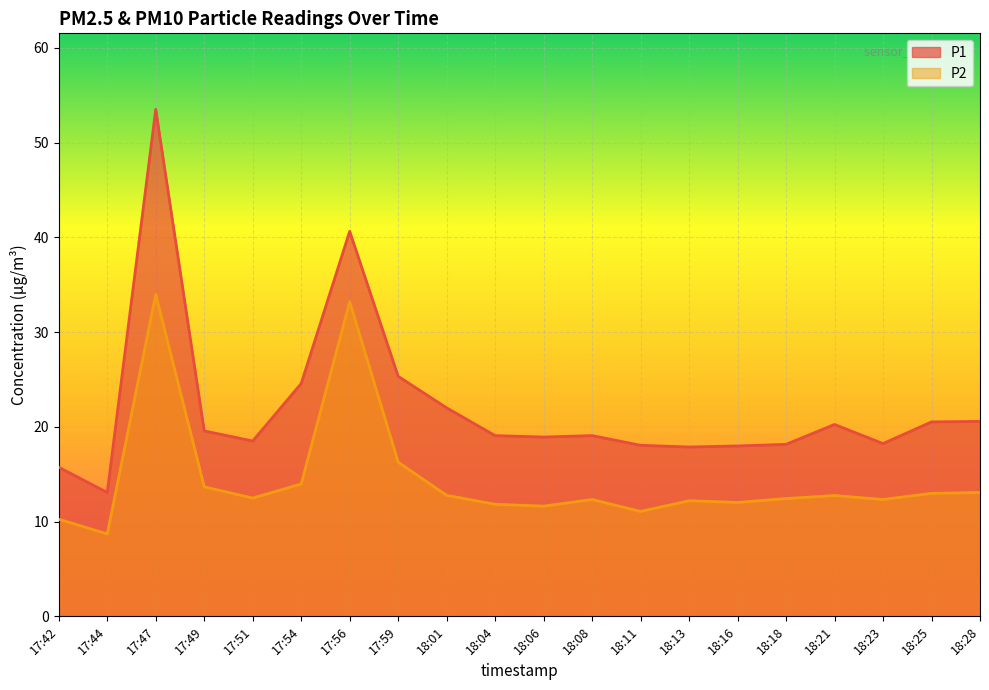

What is the smallest value displayed?

8.7